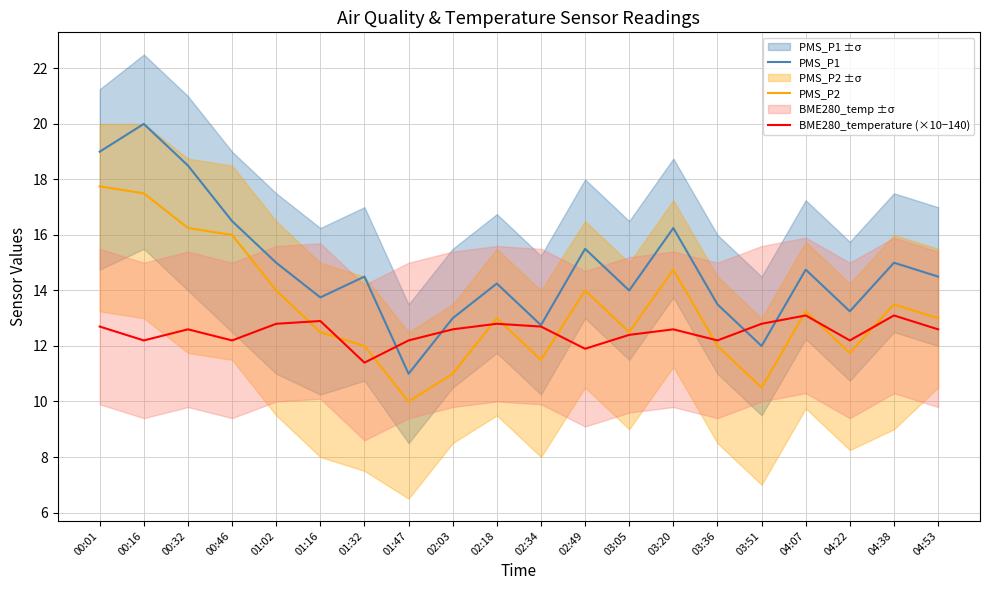

At which category does the chart reach its minimum across all series?

01:47